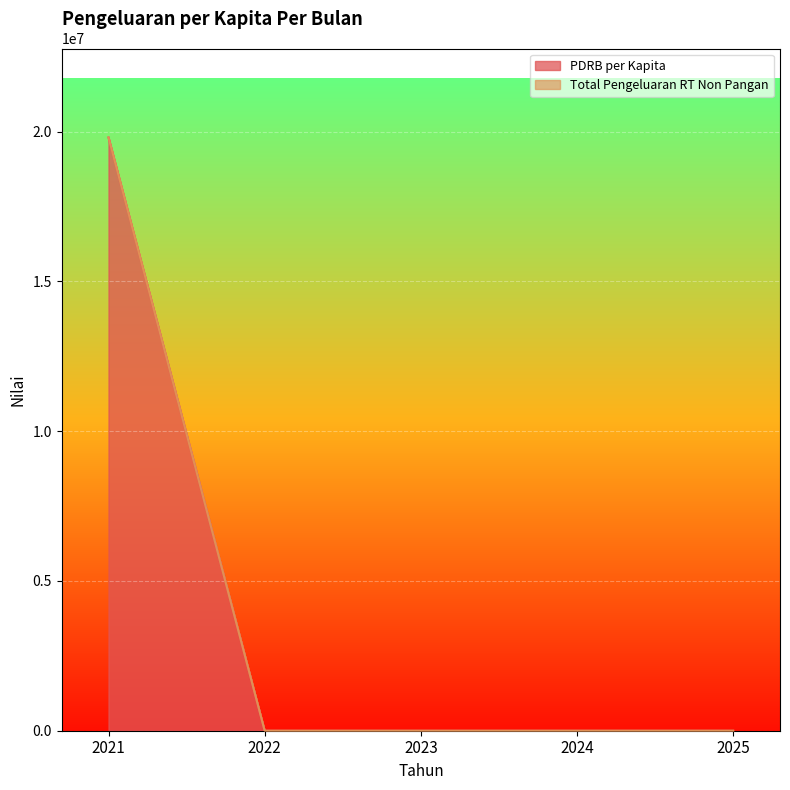

The Total Pengeluaran RT Non Pangan series shows 0.0 at 2024. True or false?

True